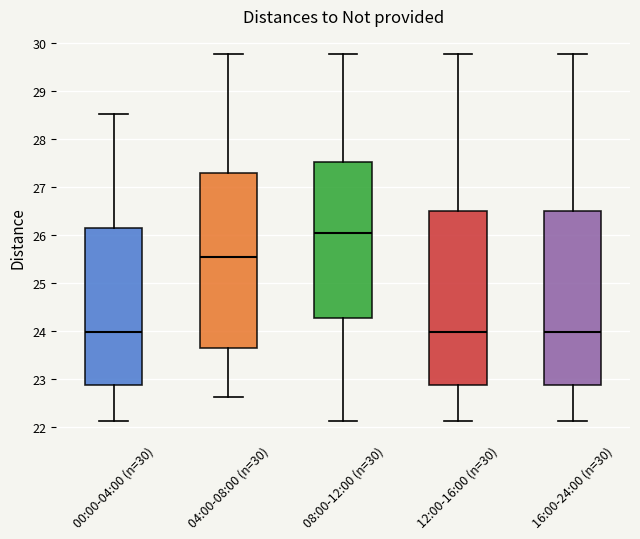

Where does the lower whisker of the box for 00:00-04:00 (n=30) end on the y-axis? The values are not printed on the chart, so give them approximately, as read against the axis.

22.1